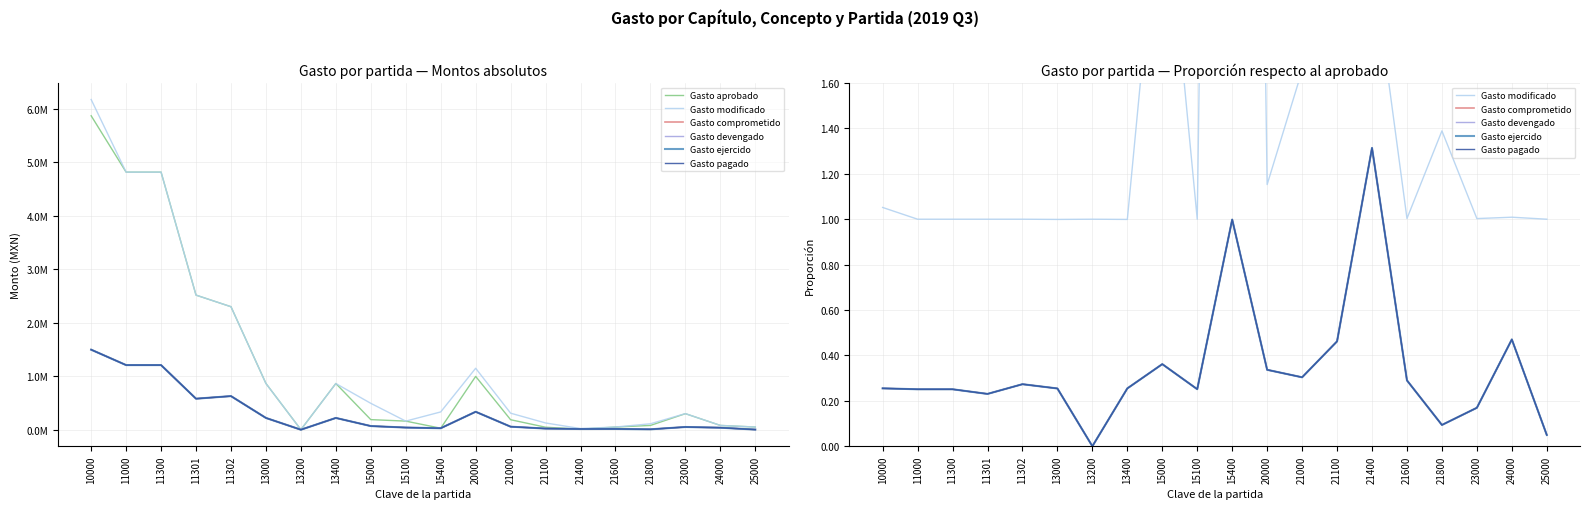

True or false: Gasto ejercido has a value of 0.7 at 15400.

False